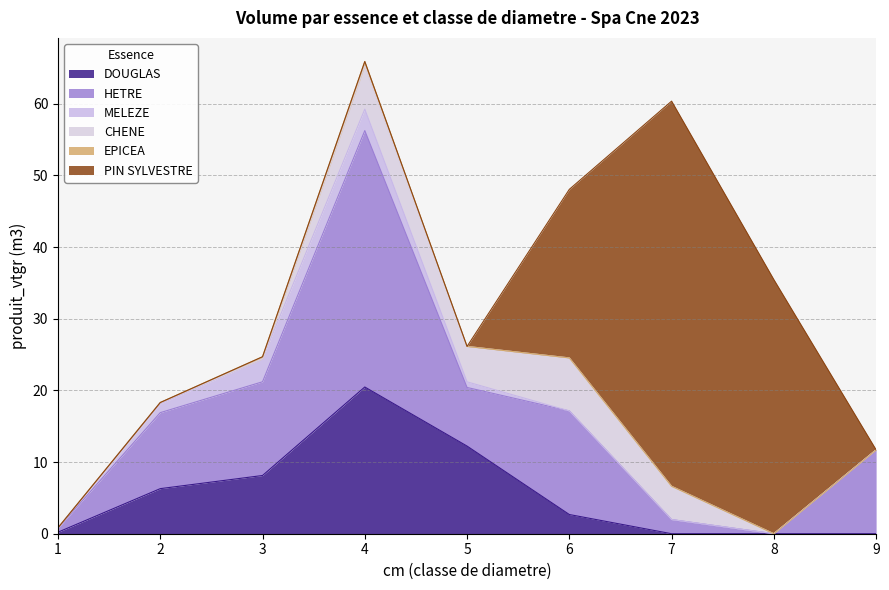

Rank the series by their maximum value, from highest to lowest.

PIN SYLVESTRE, HETRE, DOUGLAS, CHENE, MELEZE, EPICEA